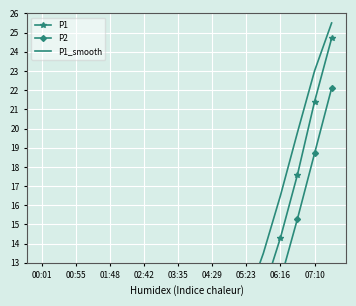

How many categories are shown in the chart?

18